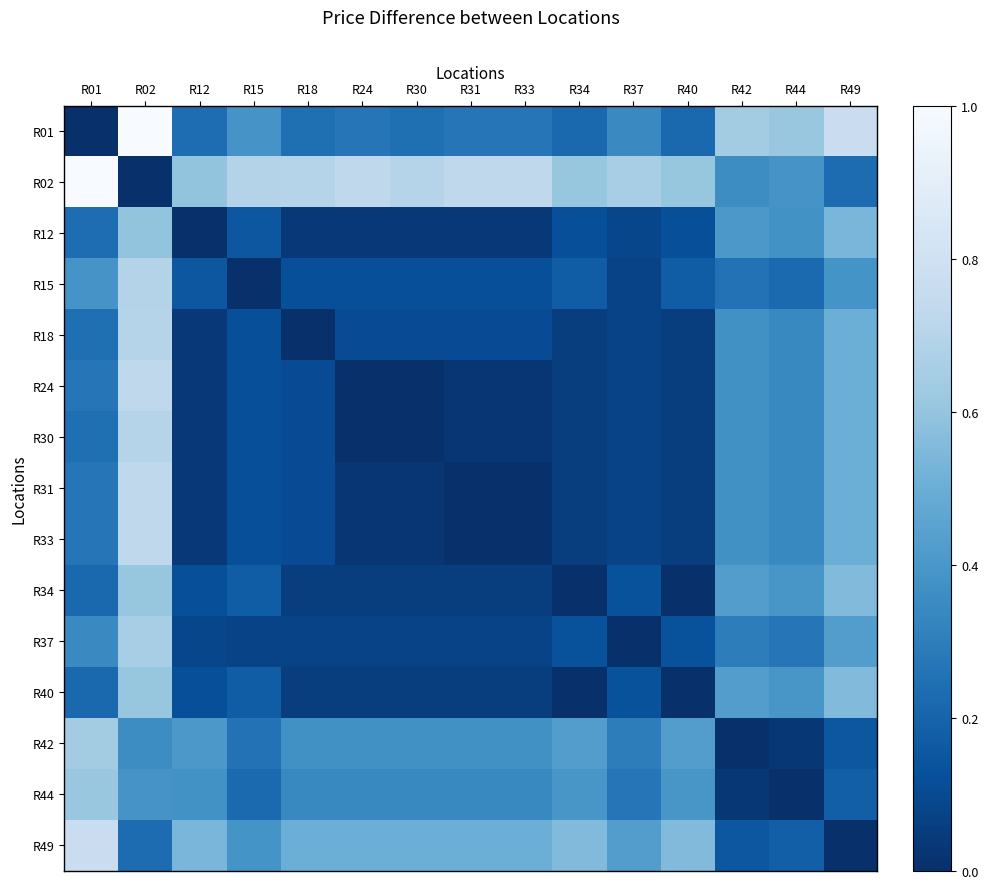

Which has a higher value, R18 or R30?

R18